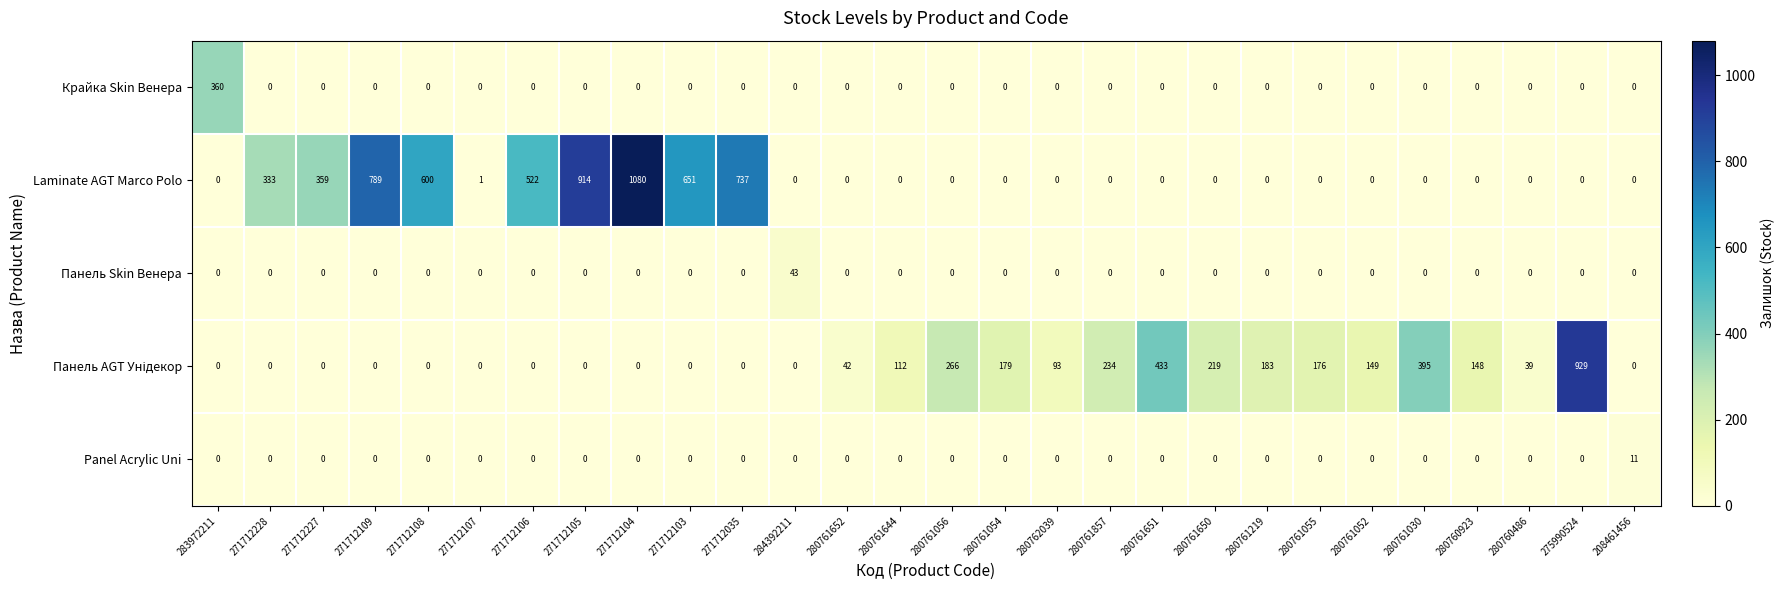

What is the maximum value for Panel Acrylic Uni?

11